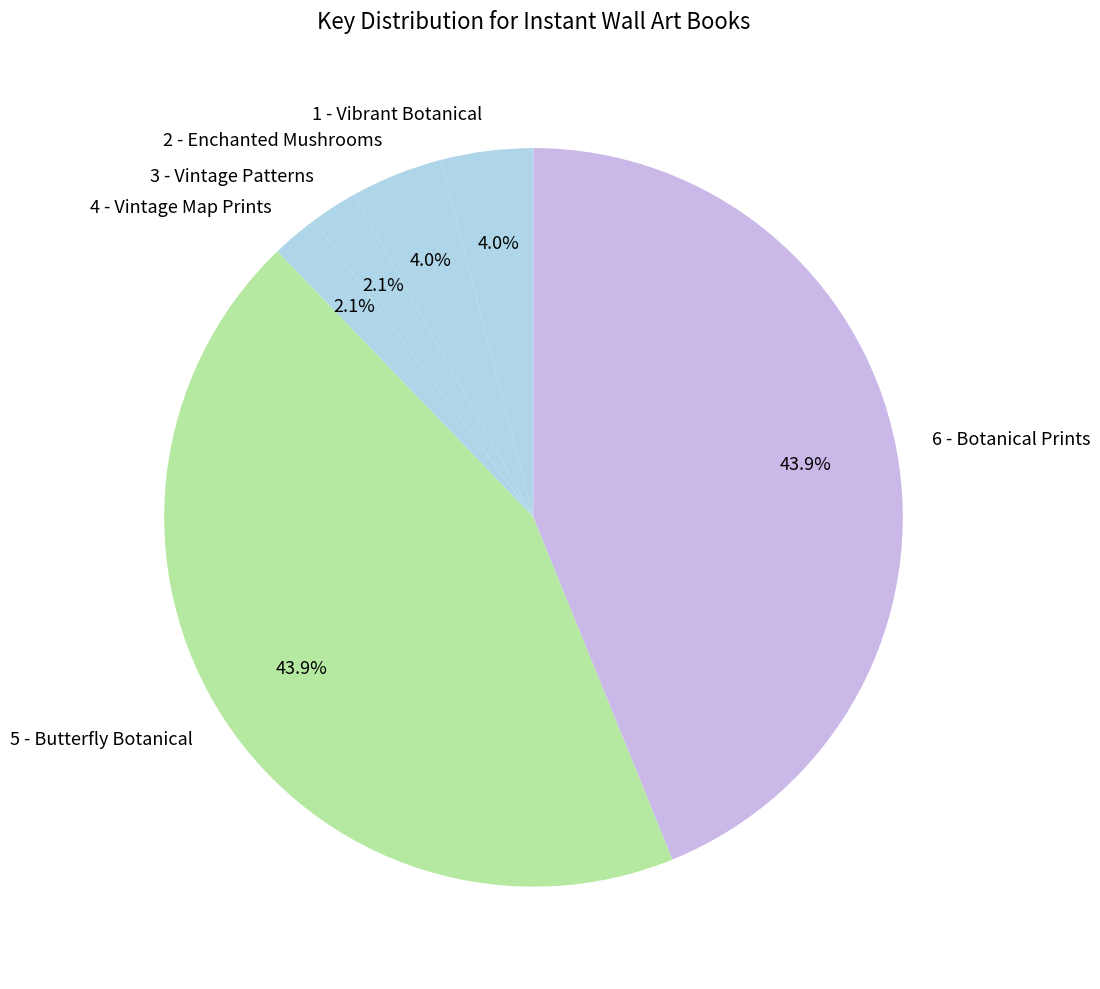

To the nearest percent, what is the difference between the 5 - Butterfly Botanical and 3 - Vintage Patterns slice percentages?

42%